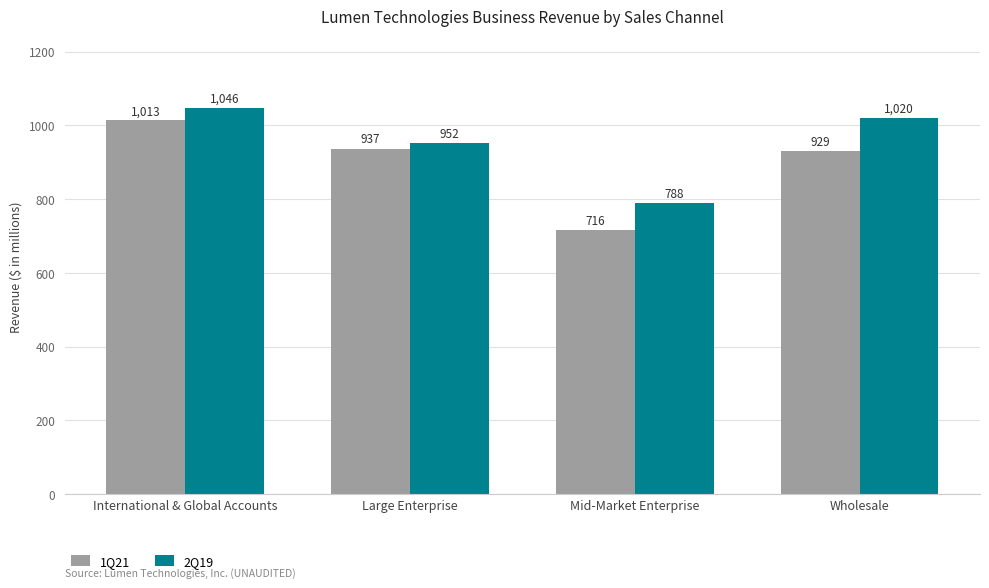

How many data points does each series have?

4